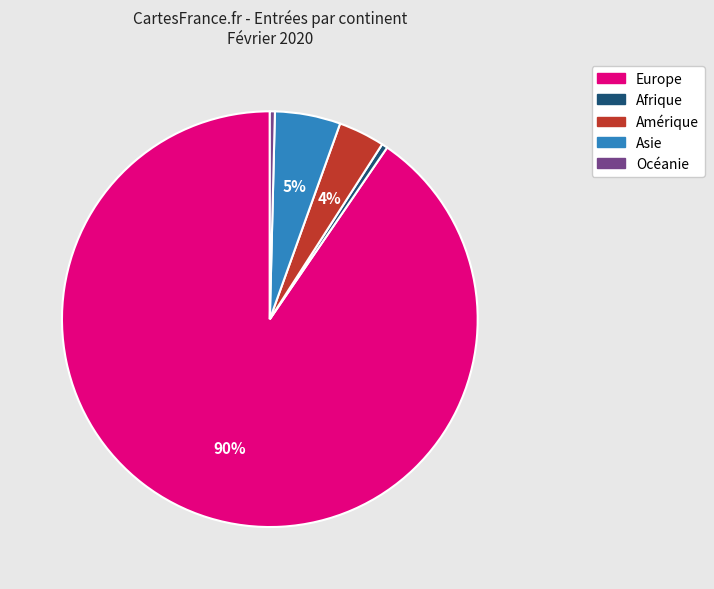

What percentage is the Amérique slice, to the nearest percent?

4%